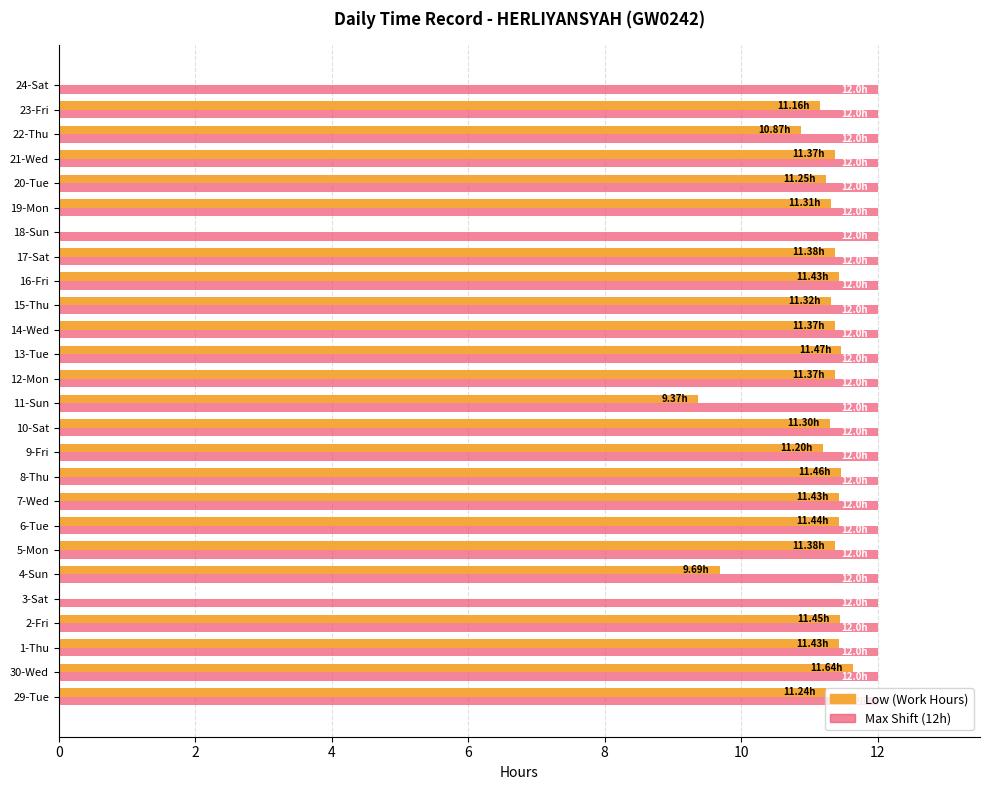

What is the sum of the Max Shift (12h) values at 19-Mon and 22-Thu?

24.0